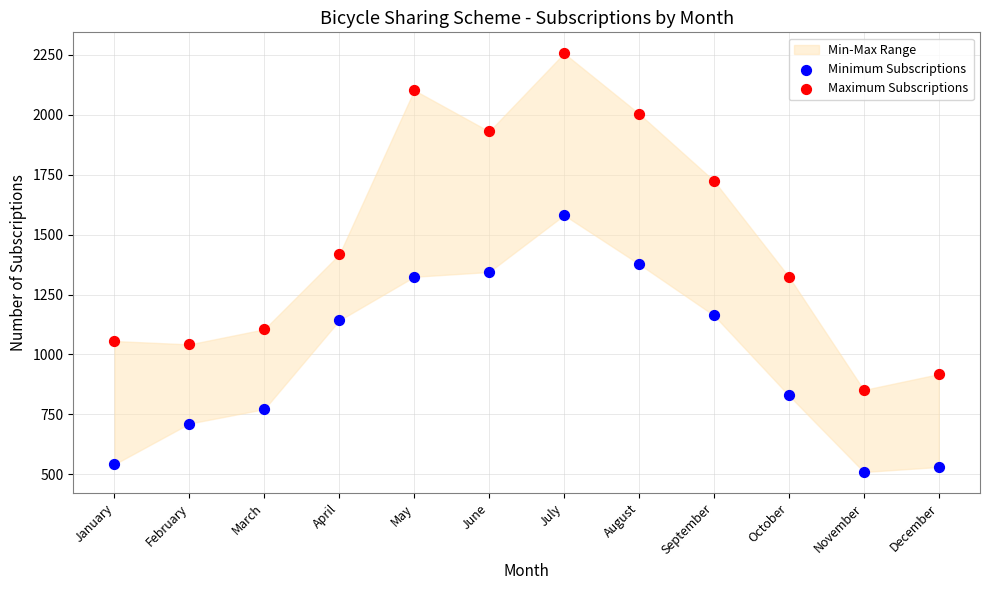

Which series contains the highest Y value?

Maximum Subscriptions